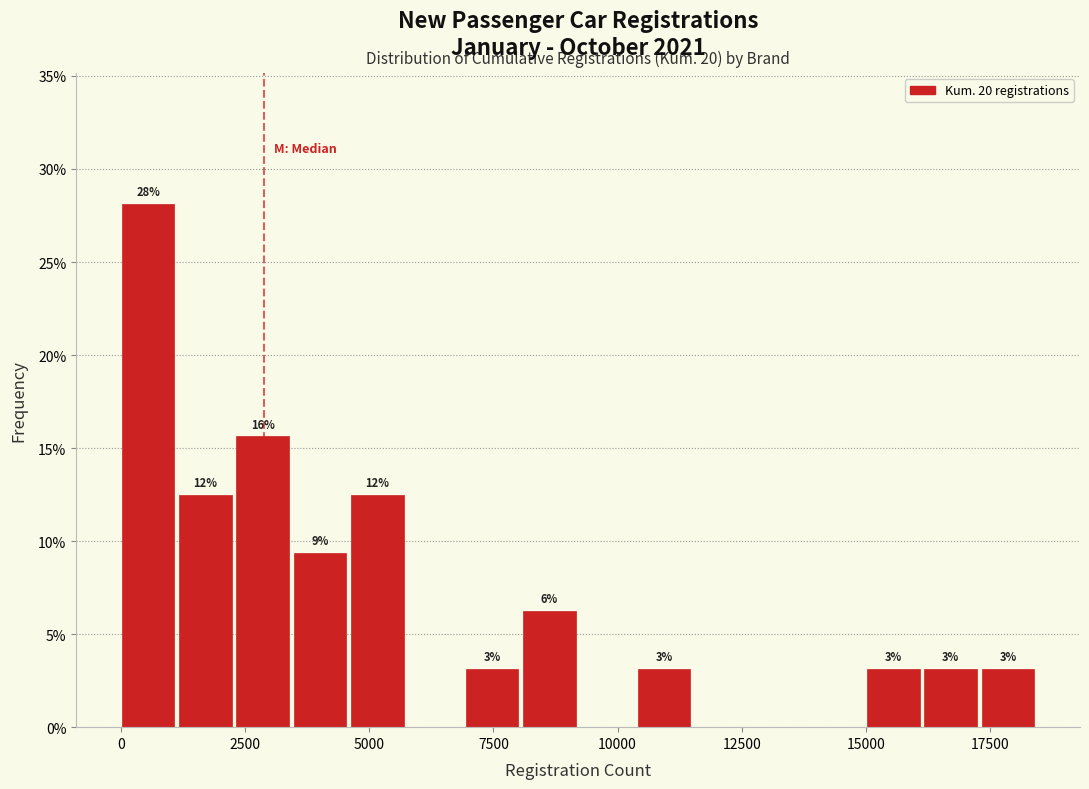

Read against the x-axis, roughly where is the centre of the tallest bar?

500